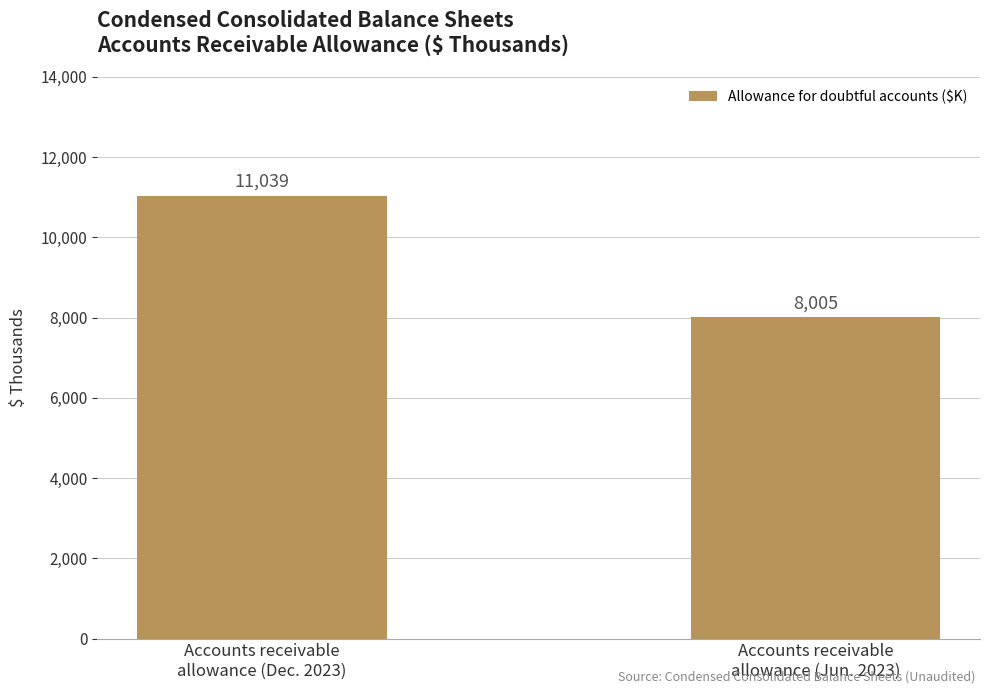

What is the difference between the maximum and minimum values?

3034